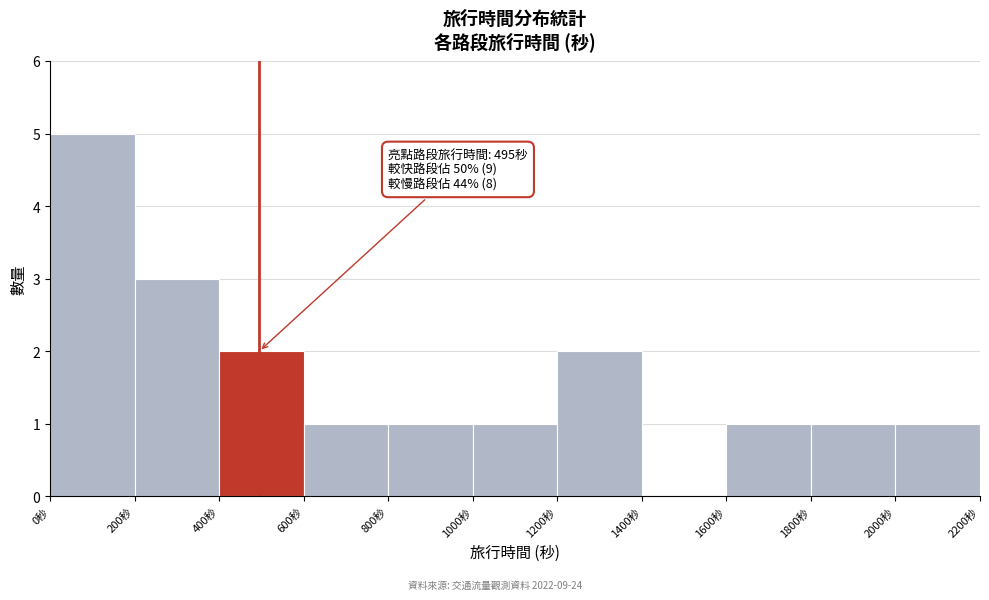

Over which range of the x-axis is the bar tallest?

0 to 200